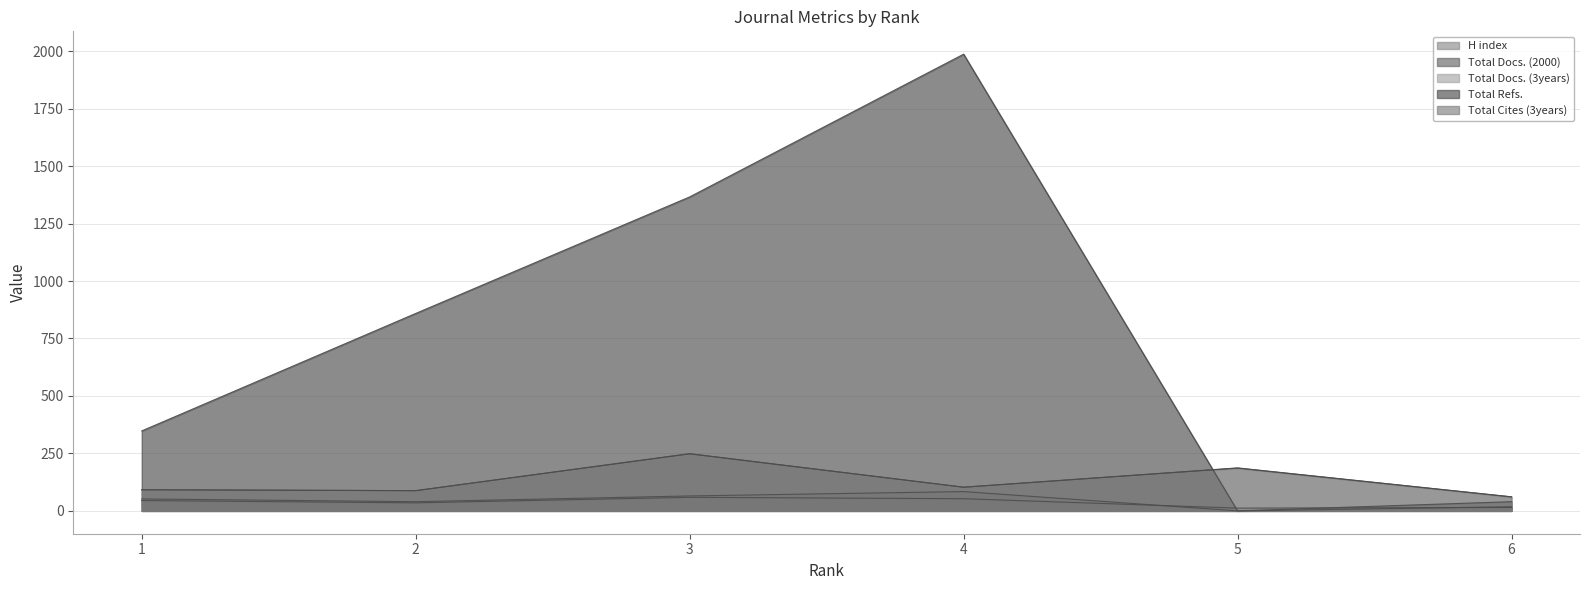

Where is the first local minimum for Total Docs. (2000)?

2